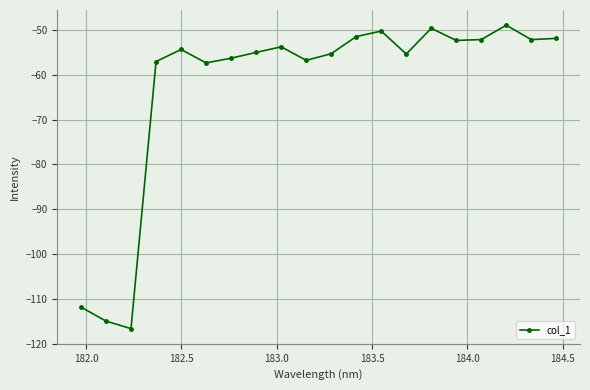

How many interior local peaks (higher than both neighbors) does the data have?

5